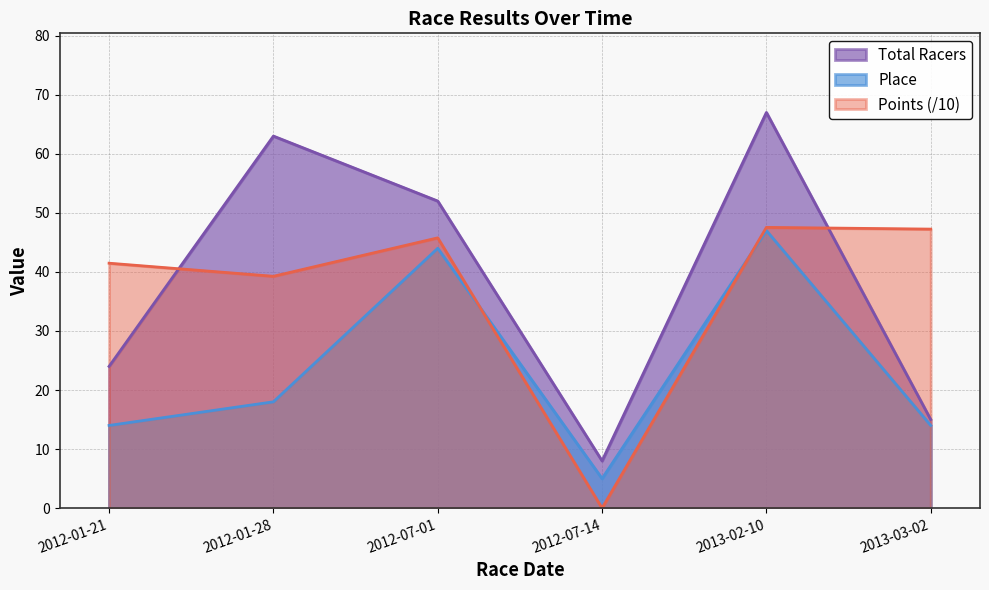

List the labels in order of Points value, smallest first.

2012-07-14, 2012-01-28, 2012-01-21, 2012-07-01, 2013-03-02, 2013-02-10